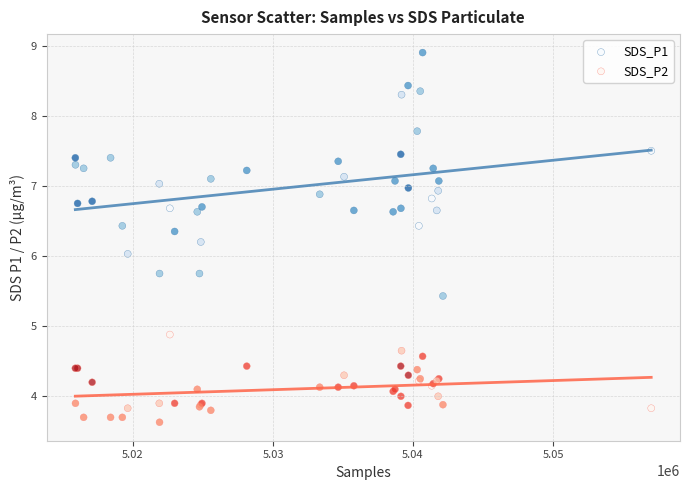

What are all the series names shown in the legend?

SDS_P1, SDS_P2